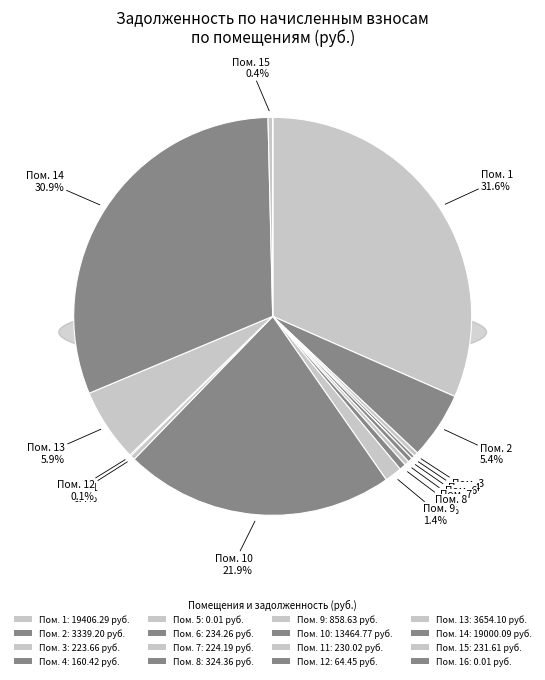

Count the number of slices in the pie.

16